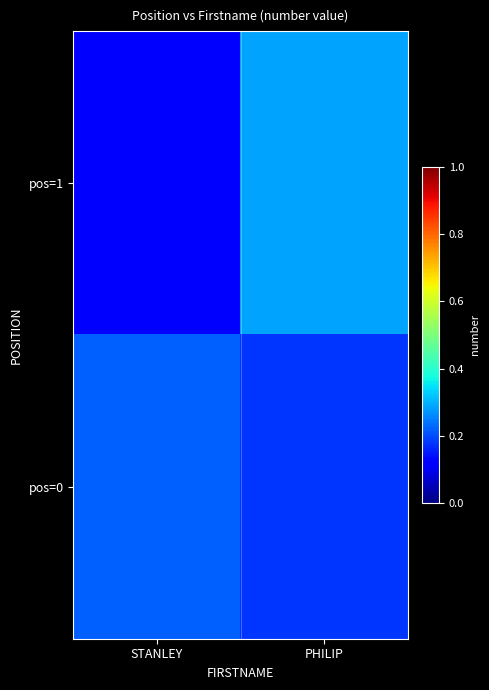

Reading left to right, what are all the values shown in this chart?

pos=1: STANLEY=0.1	PHILIP=0.3
pos=0: STANLEY=0.2	PHILIP=0.2